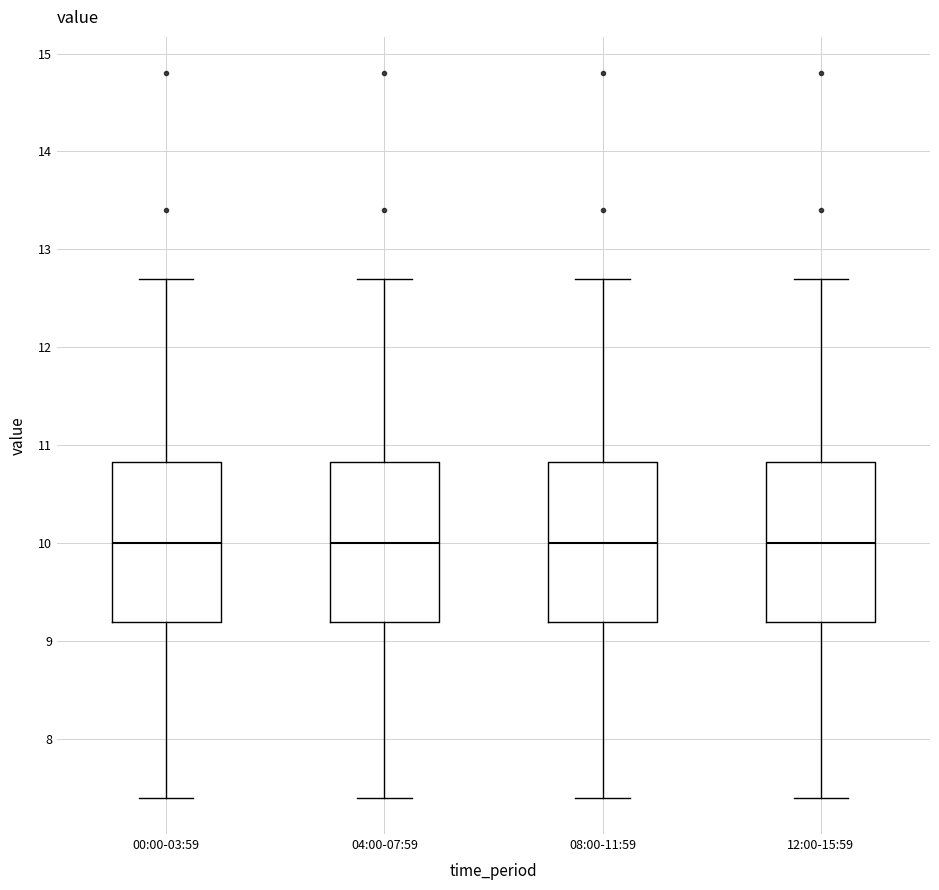

Reading left to right, read every box against the y-axis: the position of its median line, the range the box covers, and the ends of its whiskers. The values are not printed on the chart, so give them approximately, as read against the axis.

00:00-03:59: median 10.0, box 9.2 to 10.8, whiskers 7.4 to 12.7
04:00-07:59: median 10.0, box 9.2 to 10.8, whiskers 7.4 to 12.7
08:00-11:59: median 10.0, box 9.2 to 10.8, whiskers 7.4 to 12.7
12:00-15:59: median 10.0, box 9.2 to 10.8, whiskers 7.4 to 12.7